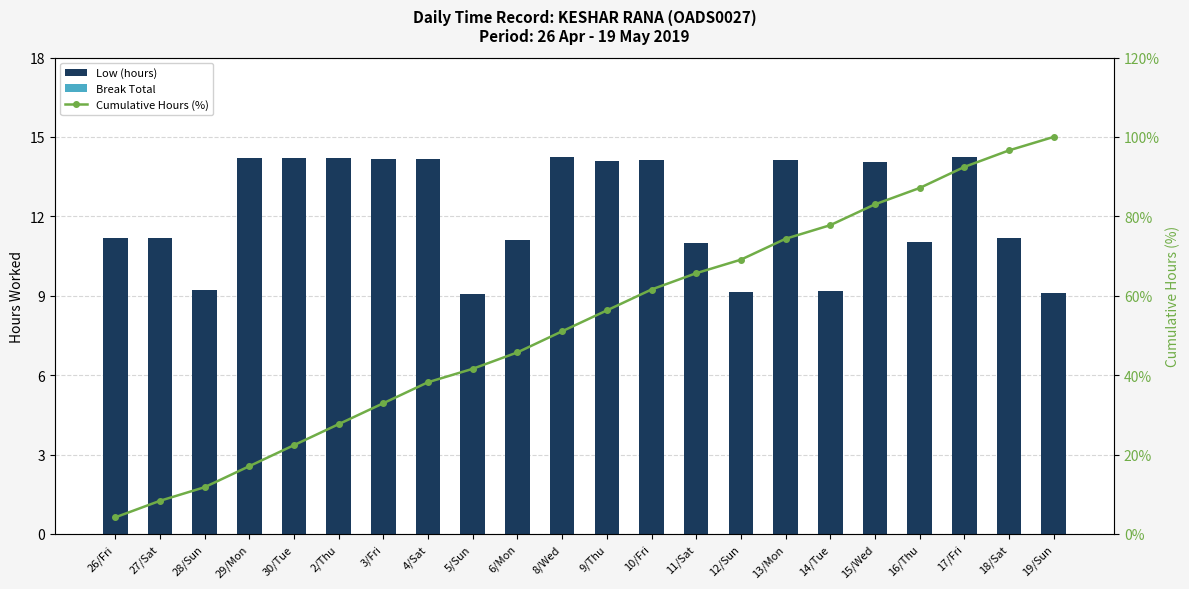

What position from the left is 28/Sun?

3